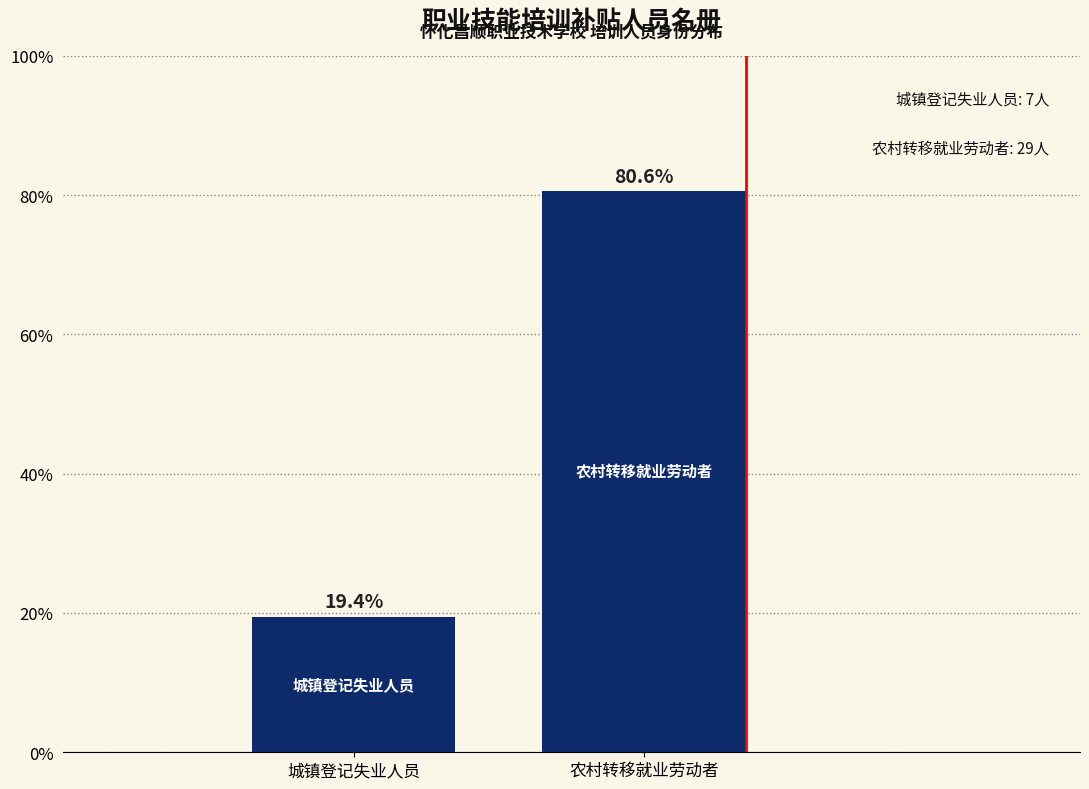

Reading right to left, what are all the values shown in this chart?

农村转移就业劳动者=80.6	城镇登记失业人员=19.4